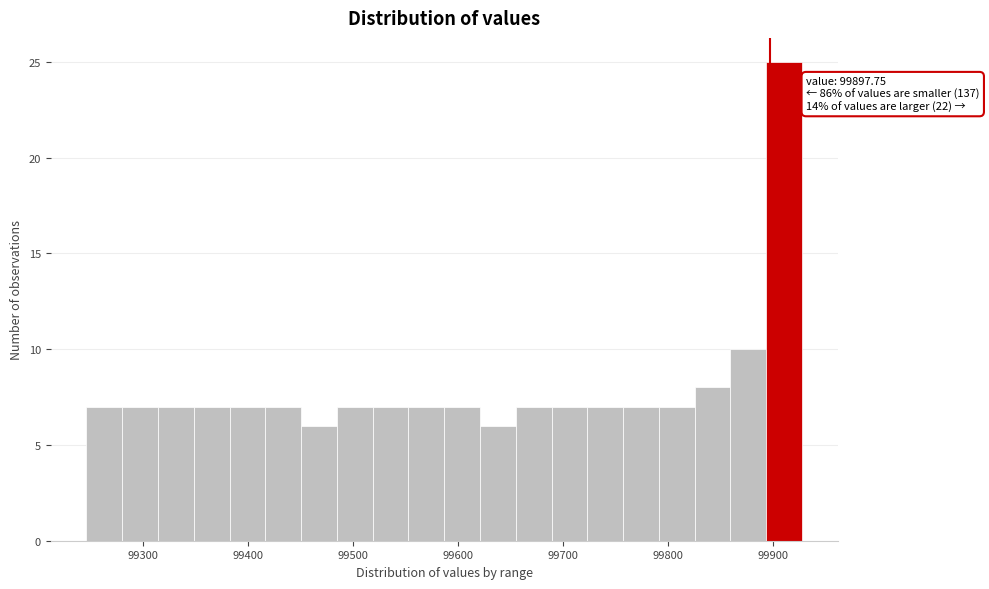

Around what value on the x-axis is the tallest bar? Give the approximate position of its centre, as read against the axis.

99910